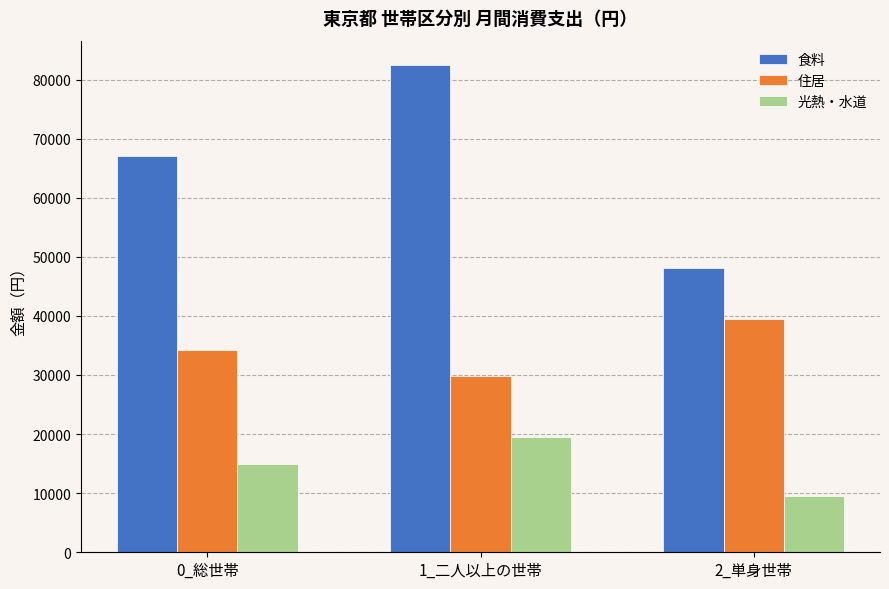

List the series in order of their overall mean, lowest first.

光熱・水道, 住居, 食料